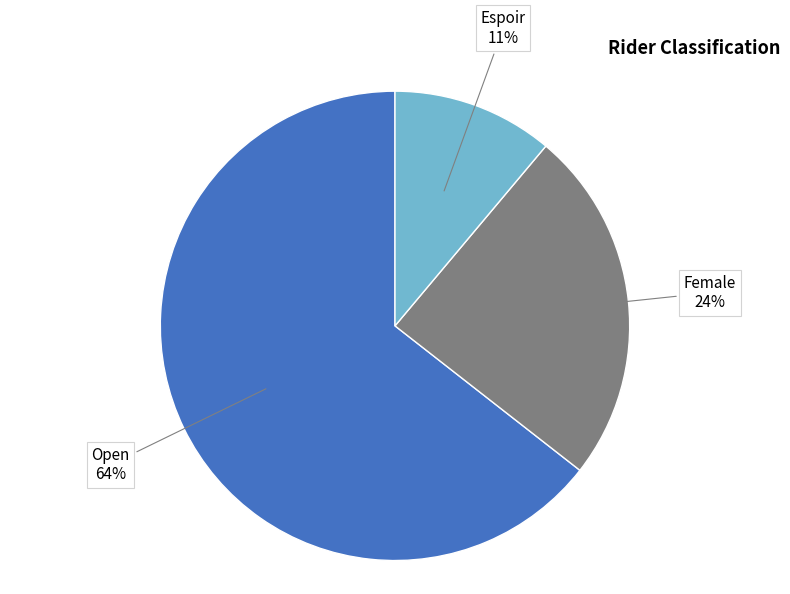

Count the number of slices in the pie.

3